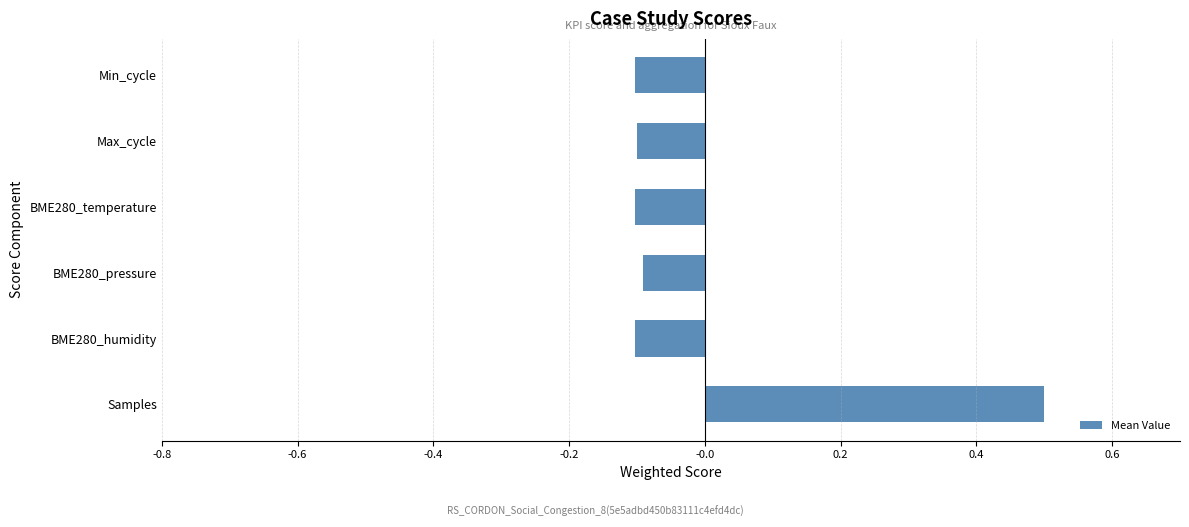

How many bars are there in total?

6